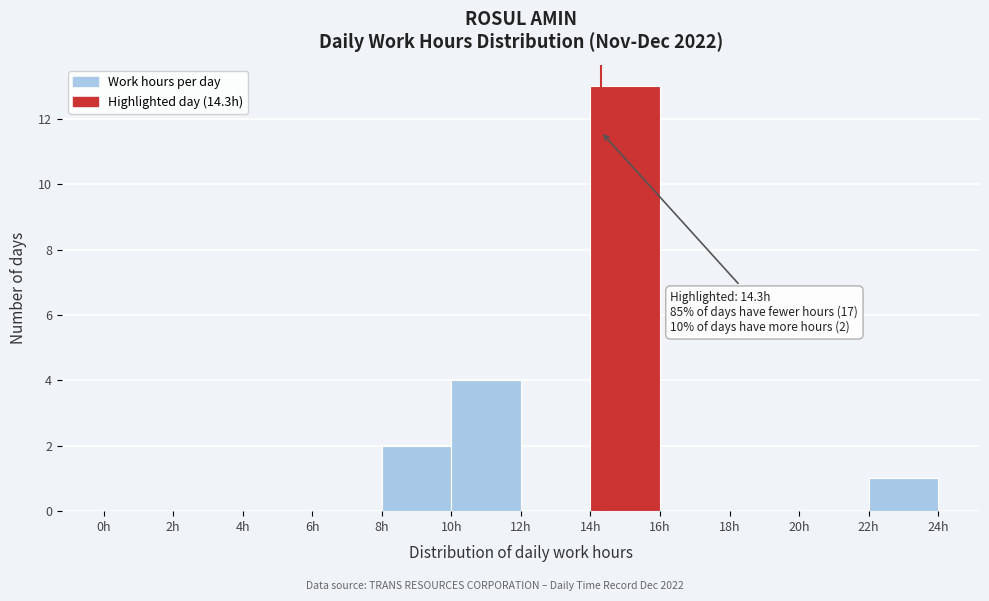

Over which range of the x-axis is the bar tallest?

14 to 16